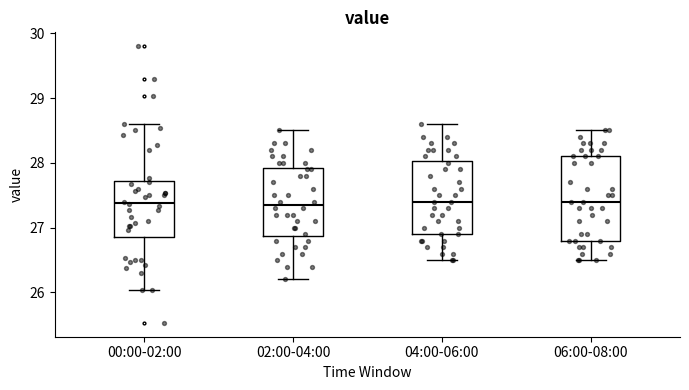

Where does the median line of the box for 04:00-06:00 sit on the y-axis? The values are not printed on the chart, so give them approximately, as read against the axis.

27.4